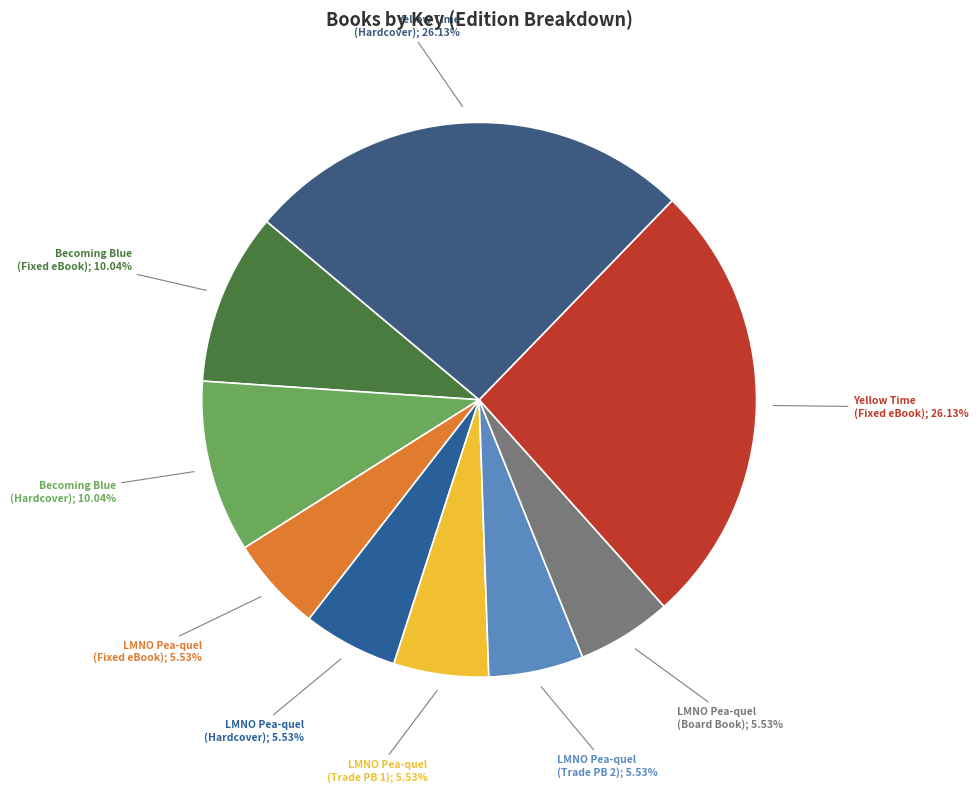

Is there a majority slice in this chart?

No